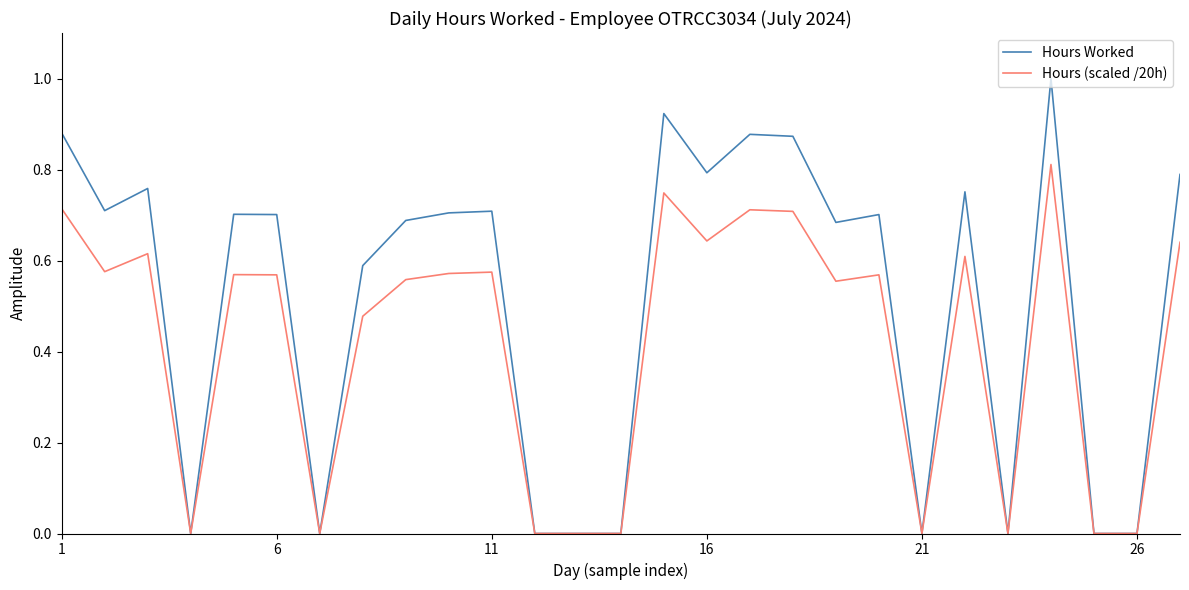

How many distinct data groups are displayed?

2